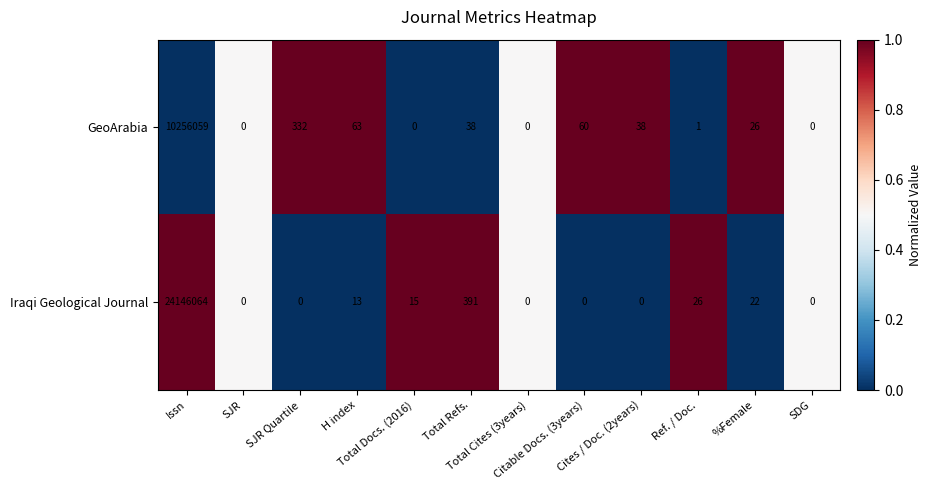

Which series has the widest spread of values?

Iraqi Geological Journal